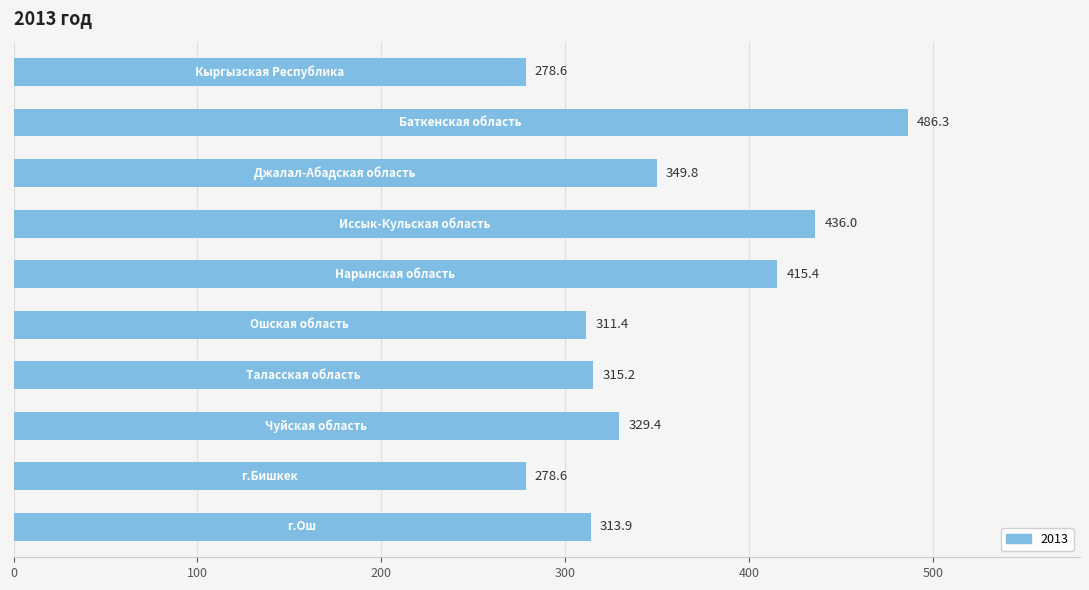

Reading top to bottom, list all the values displayed in this chart.

278.6	486.3	349.8	436.0	415.4	311.4	315.2	329.4	278.6	313.9